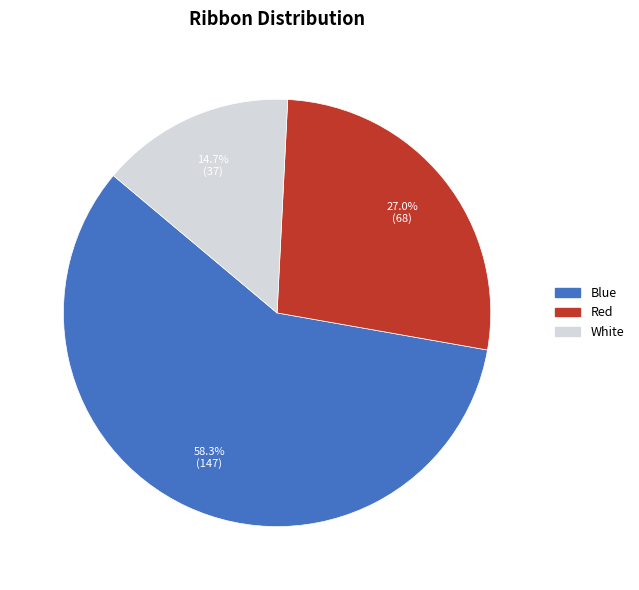

How many segments does this pie chart have?

3